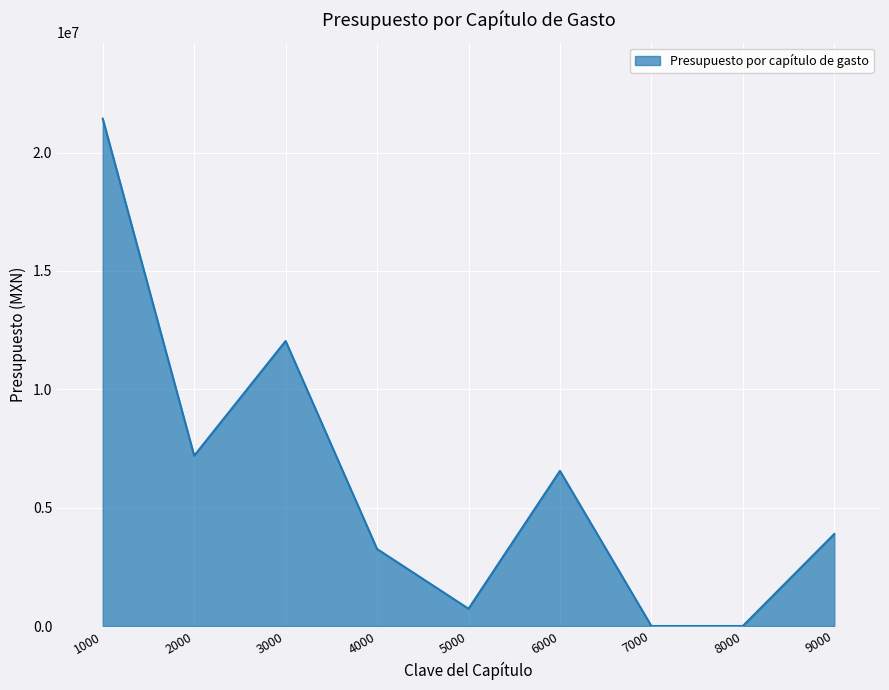

At which category does the data reach its first local peak?

3000